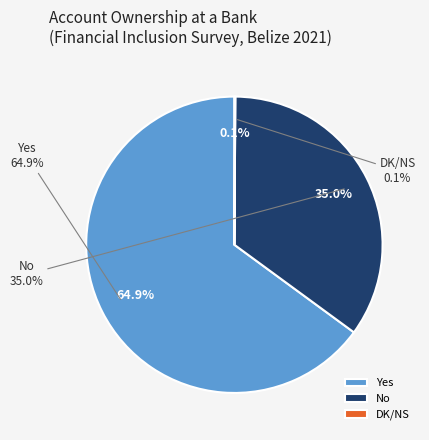

Rank the categories by value from highest to lowest.

Yes, No, DK/NS